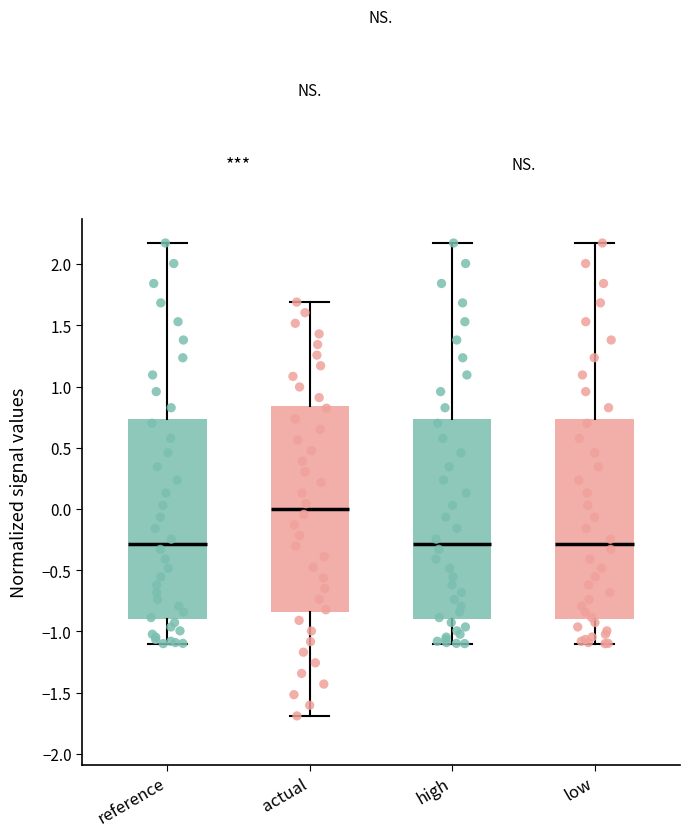

Where does the lower whisker of the box for low end on the y-axis? The values are not printed on the chart, so give them approximately, as read against the axis.

-1.10